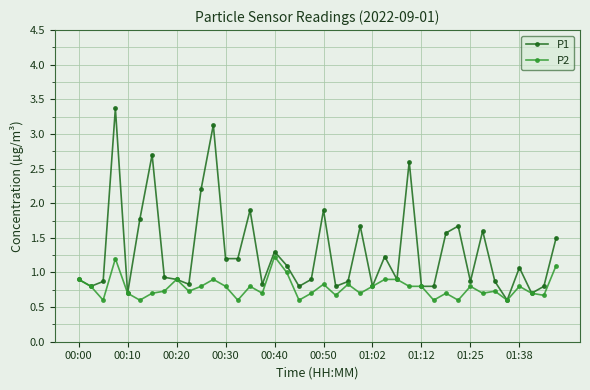

What is the difference between the maximum and minimum values in the P2 series?

0.6